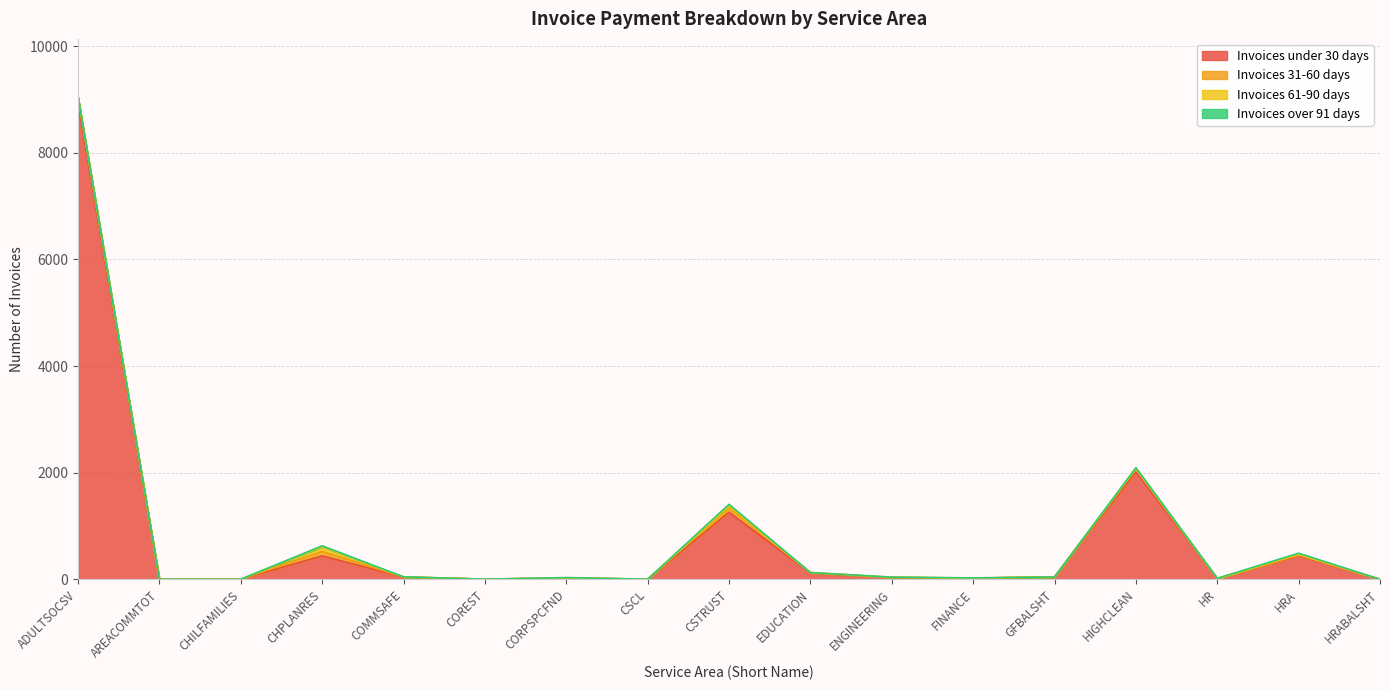

Rank the series by their maximum value, from lowest to highest.

Invoices over 91 days, Invoices 61-90 days, Invoices 31-60 days, Invoices under 30 days